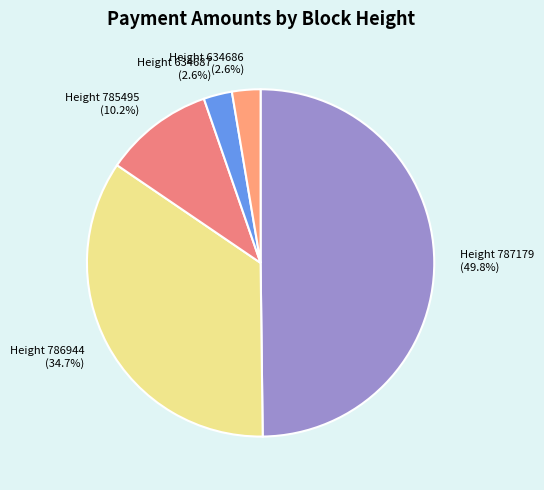

Which category has the biggest portion of the pie?

Height 787179